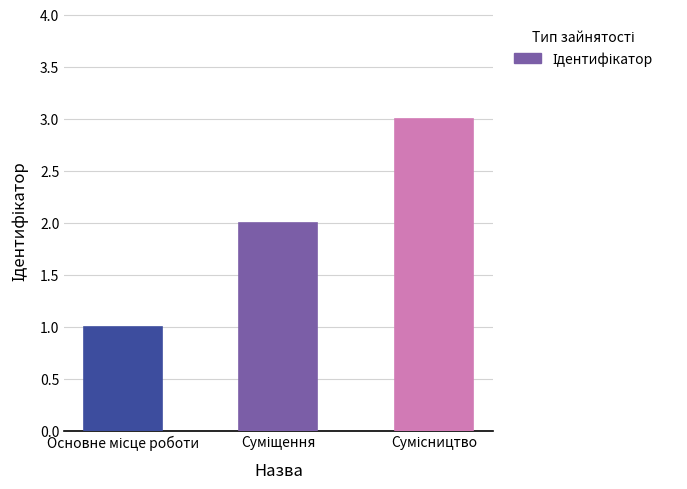

What is the sum of all values?

6